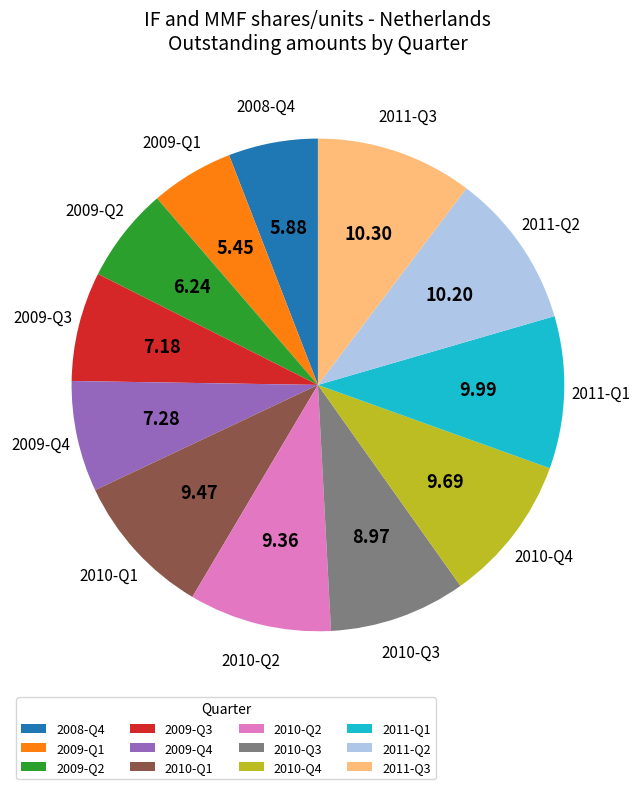

Is 2011-Q1 the majority of the pie?

No